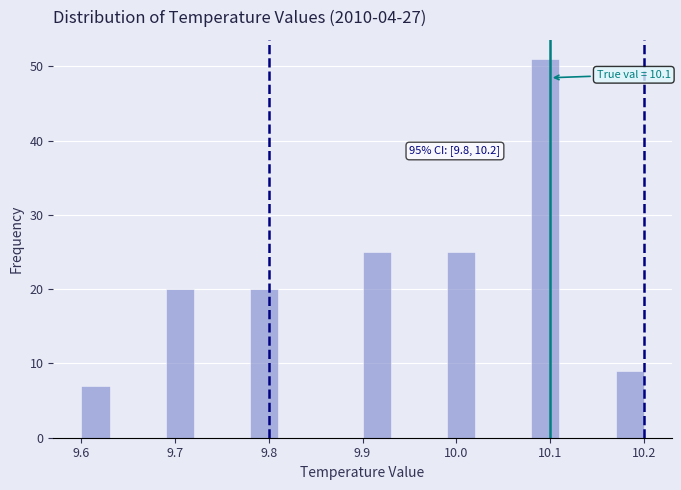

Around what value on the x-axis is the tallest bar? Give the approximate position of its centre, as read against the axis.

10.10